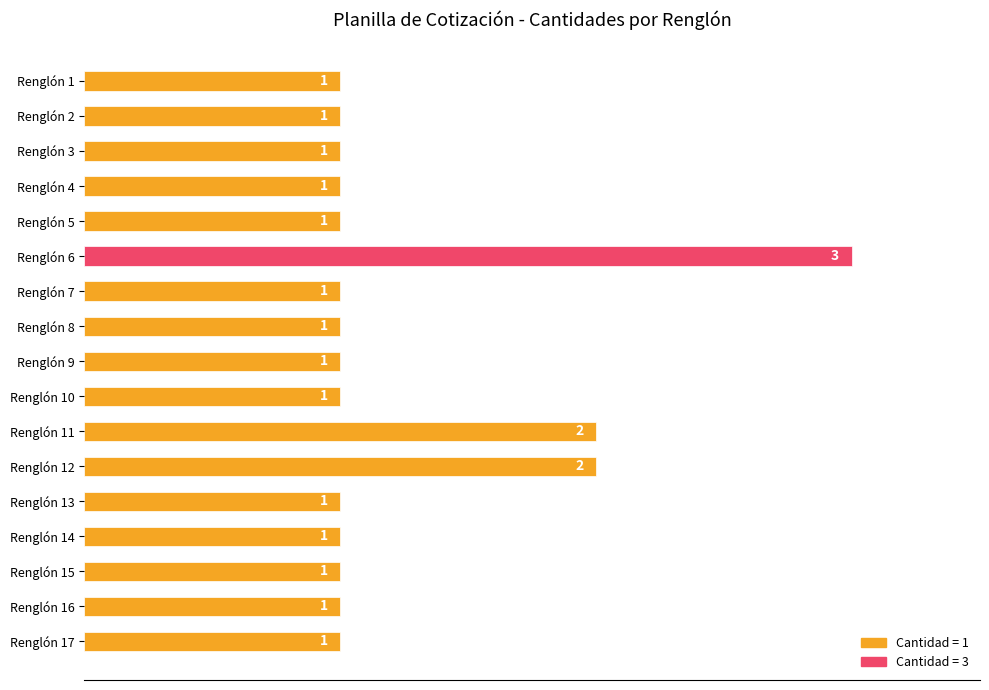

How many values are between 1 and 2?

16